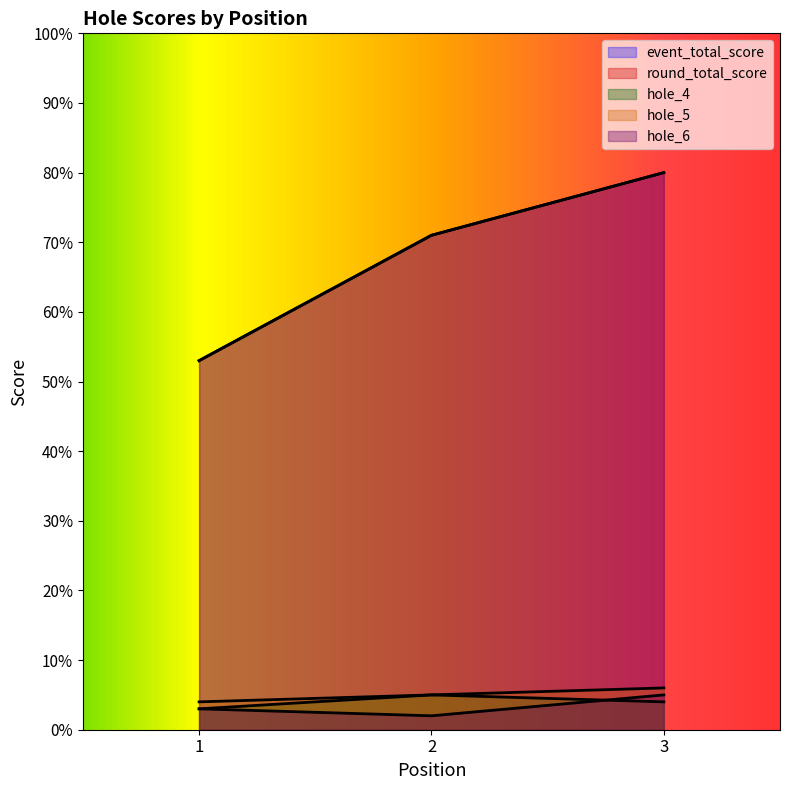

Rank the series by their maximum value, from highest to lowest.

event_total_score, round_total_score, hole_5, hole_4, hole_6